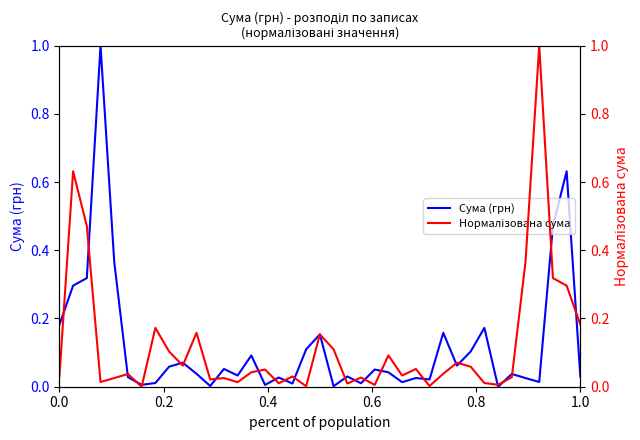

Which series has the largest total across all categories?

Сума (грн)